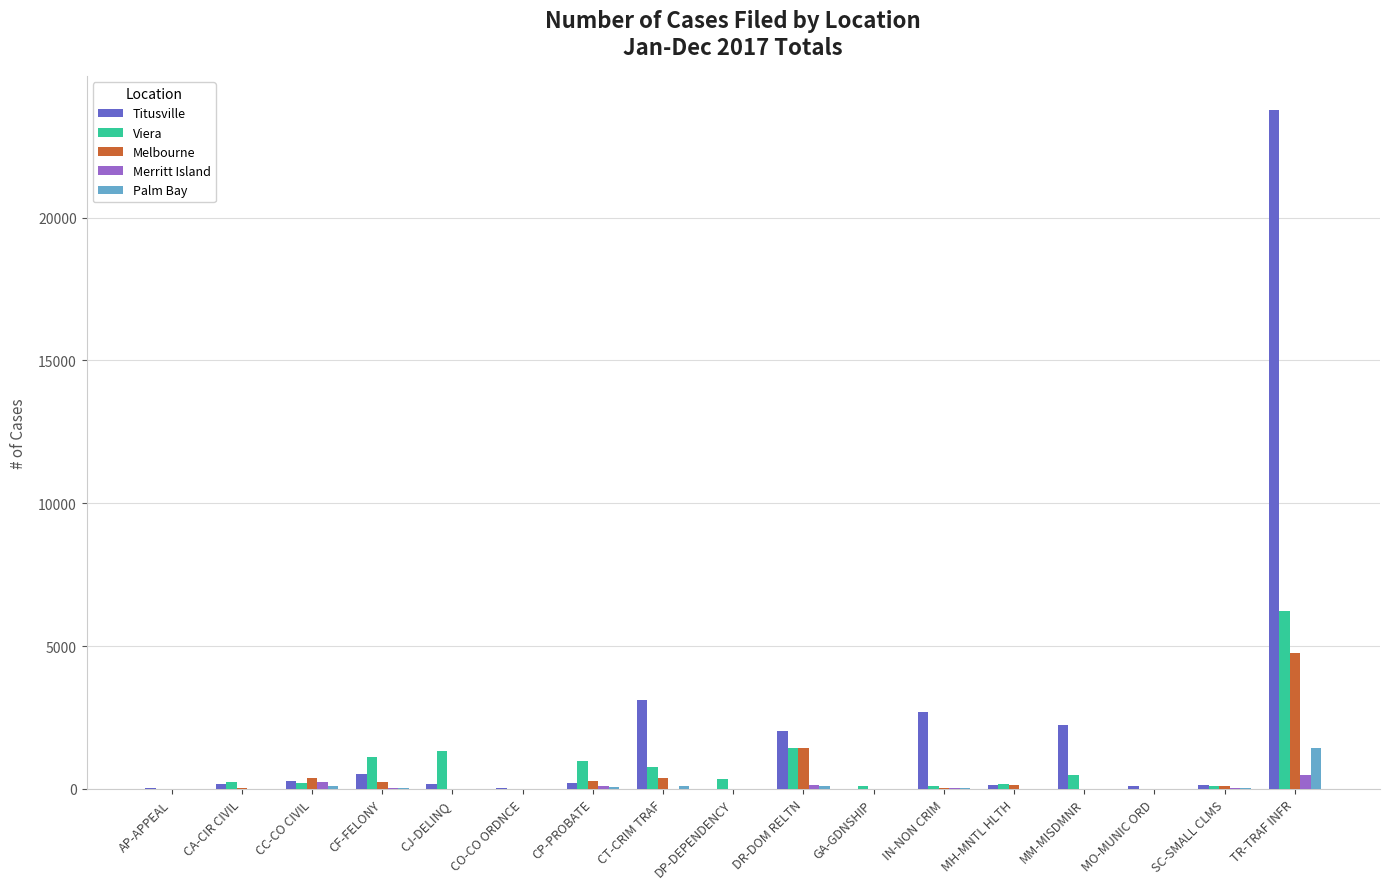

At which category is the sum across all series the highest?

TR-TRAF INFR